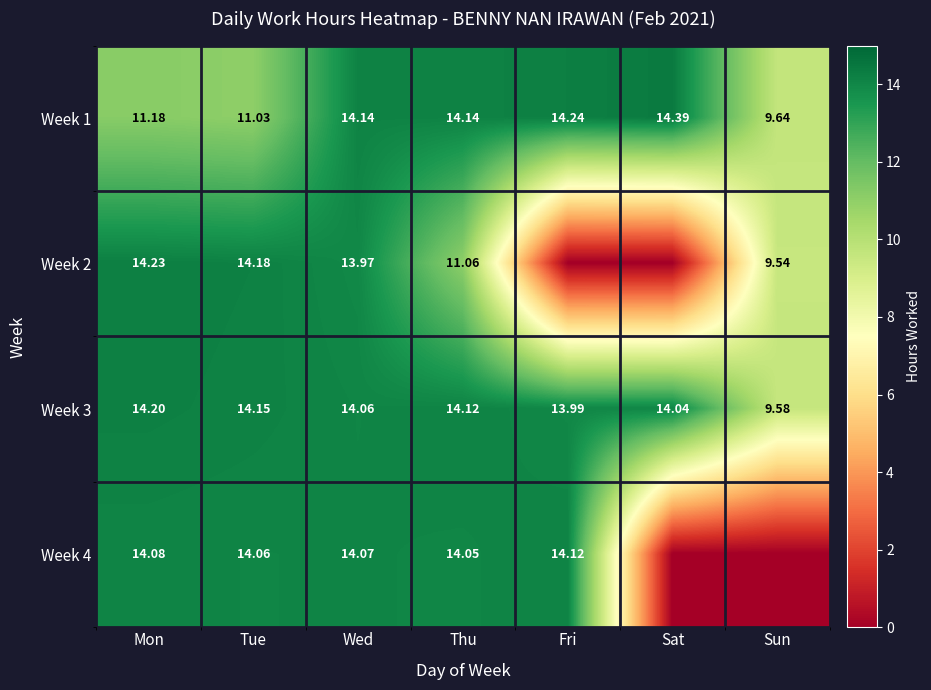

Which category has the highest value across all series?

Sat